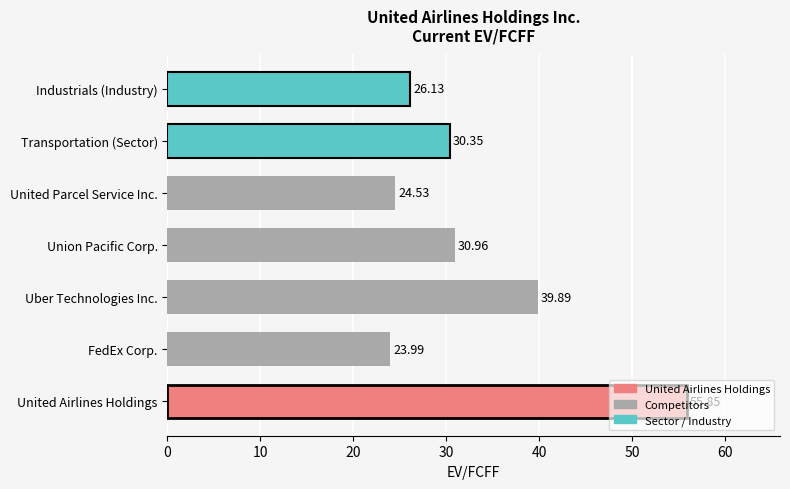

What is the maximum value shown in the chart?

55.9